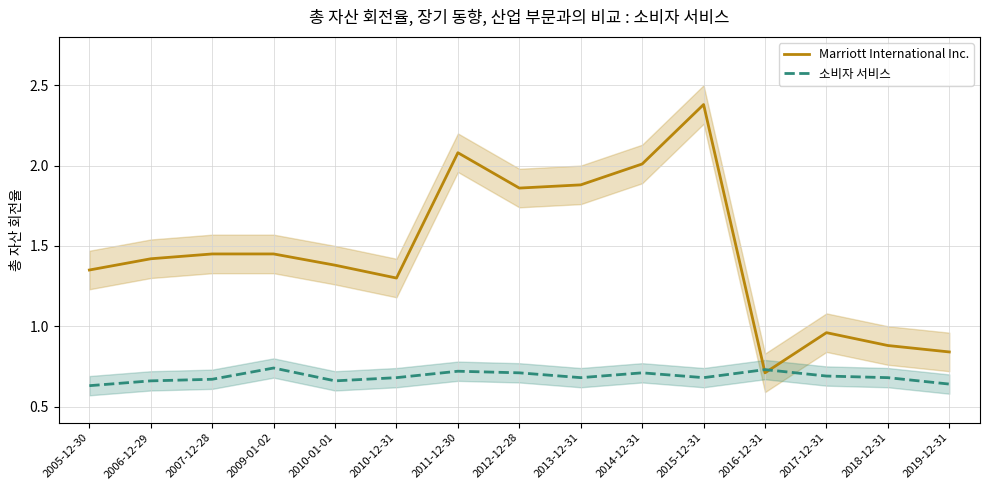

What is the sum of all Marriott International Inc. values?

21.9